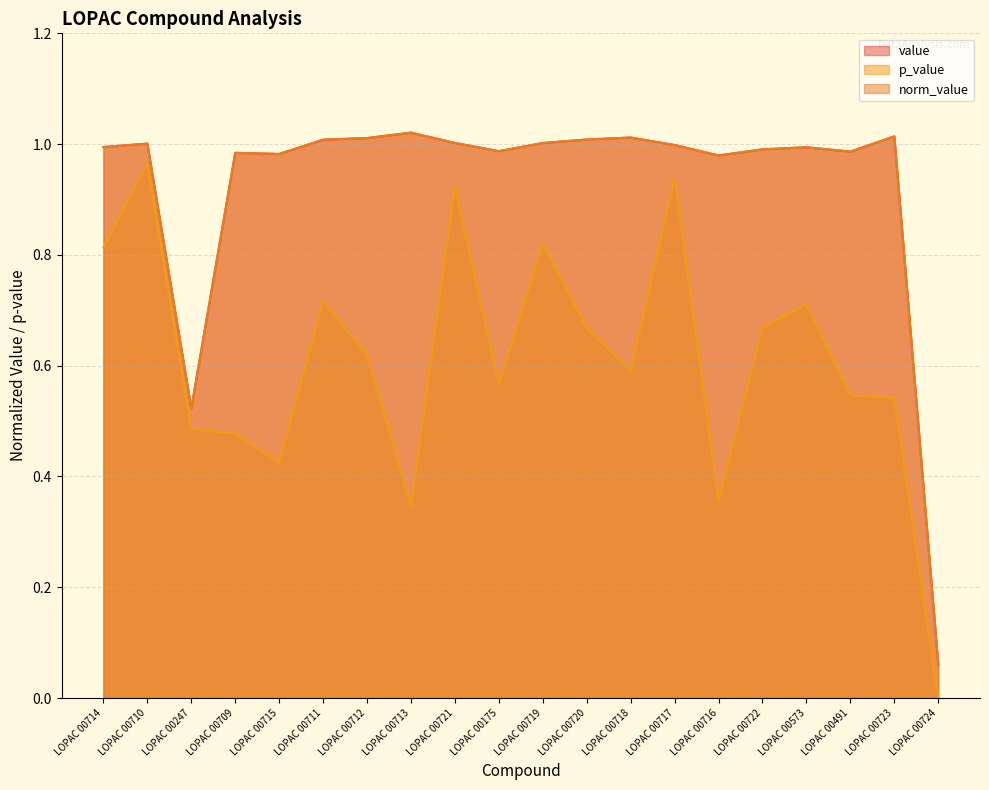

What is the difference between the maximum and minimum values in the value series?

1.0